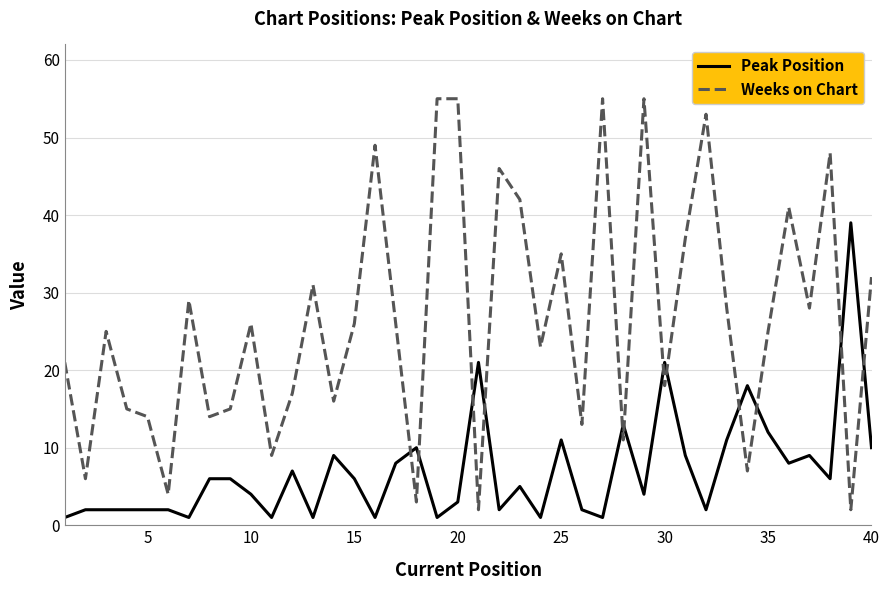

Rank the series by their average value, from lowest to highest.

Peak Position, Weeks on Chart